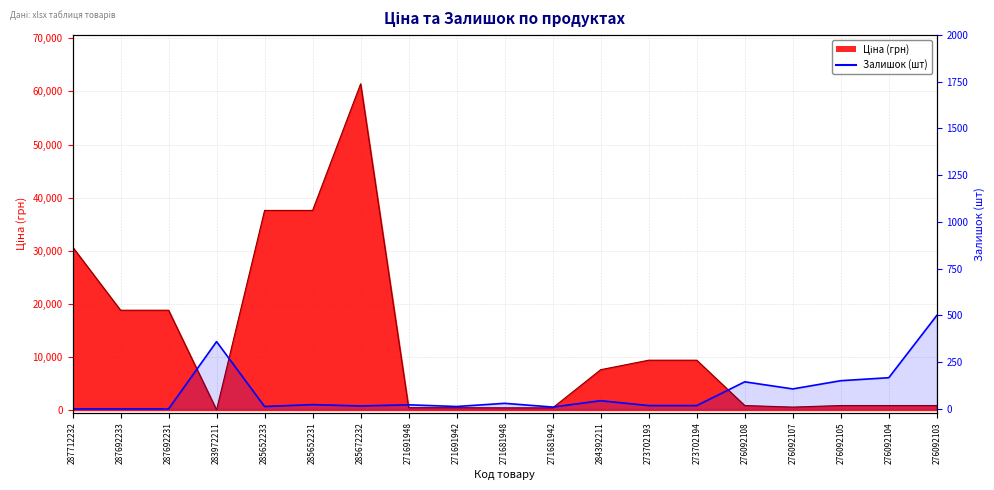

What is the label of the 12th point from the left?

284392211